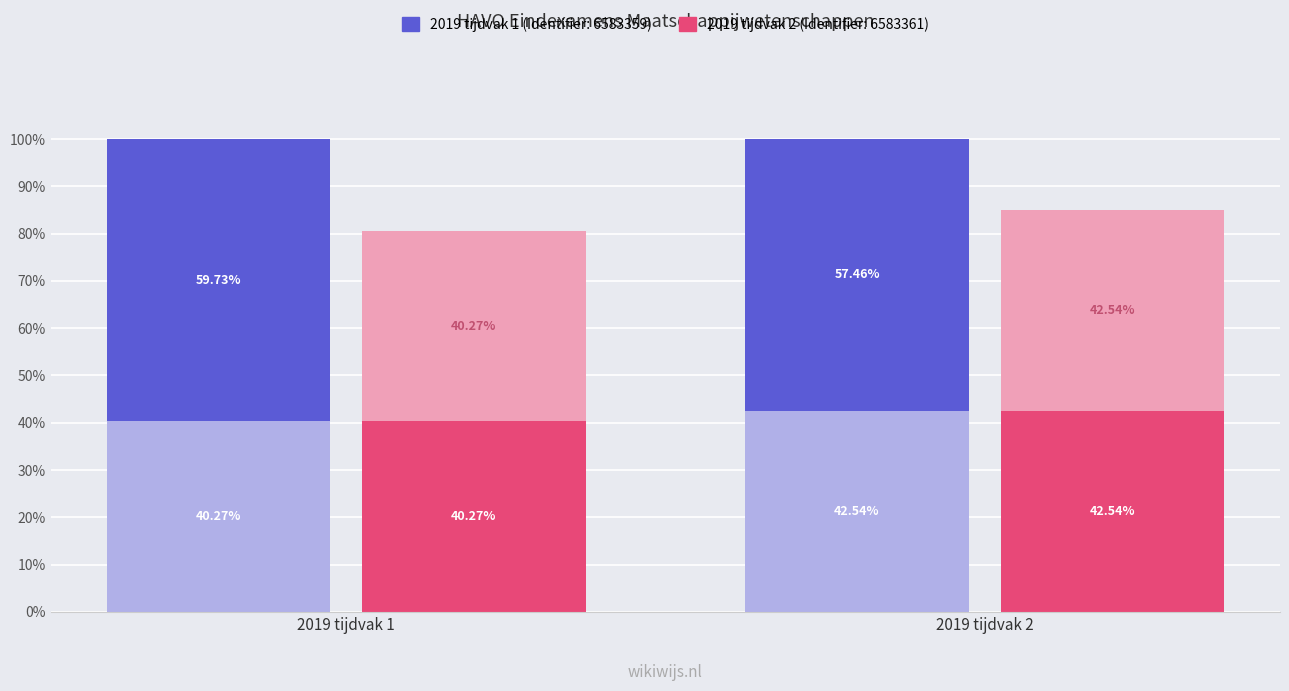

At which category does the chart reach its minimum across all series?

2019 tijdvak 1